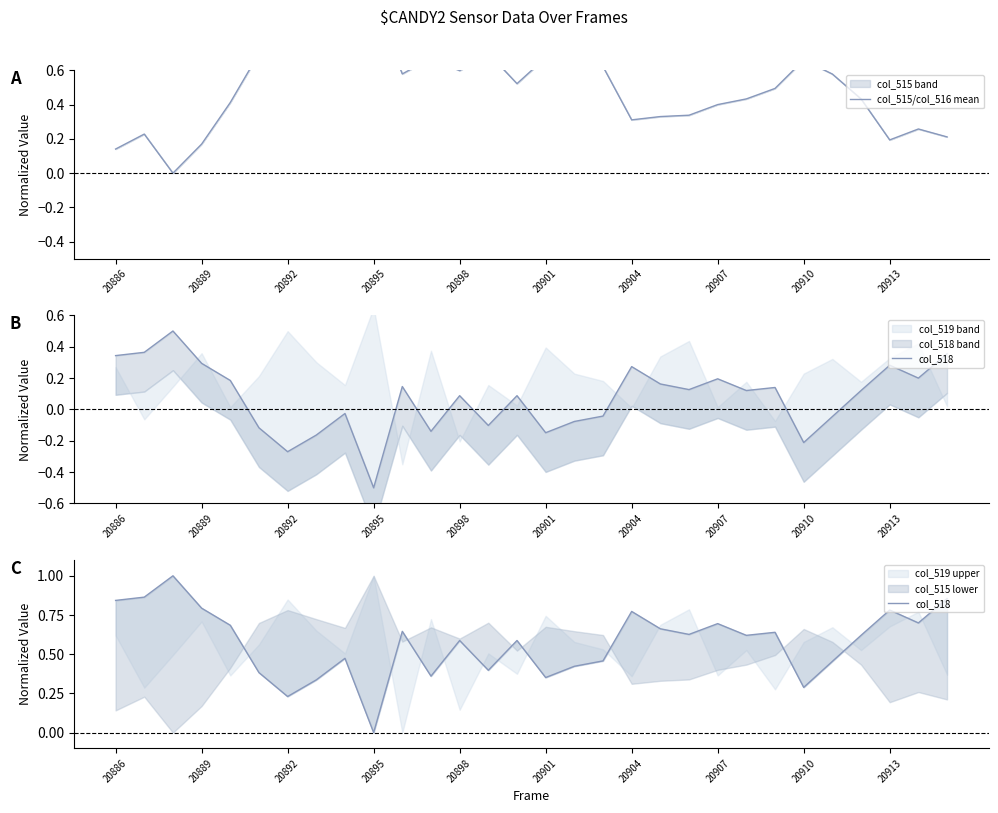

How many values in col_515/col_516 mean are above zero?

29